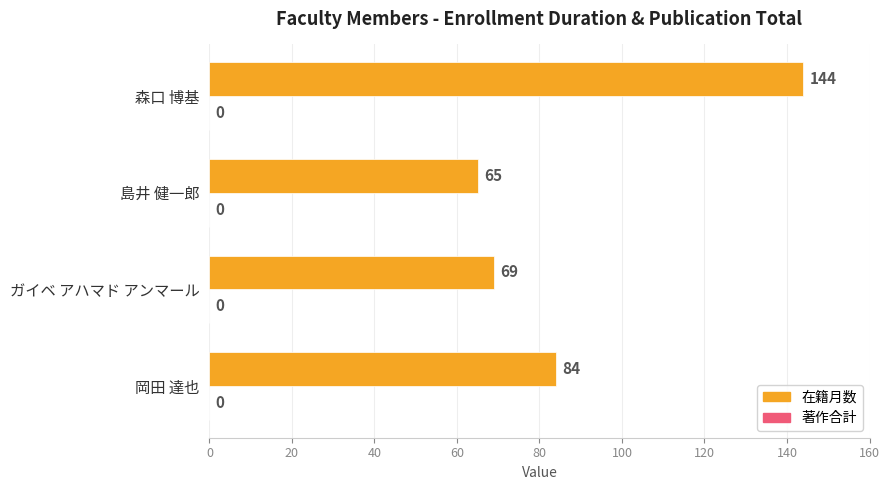

How many bars are there in total?

4